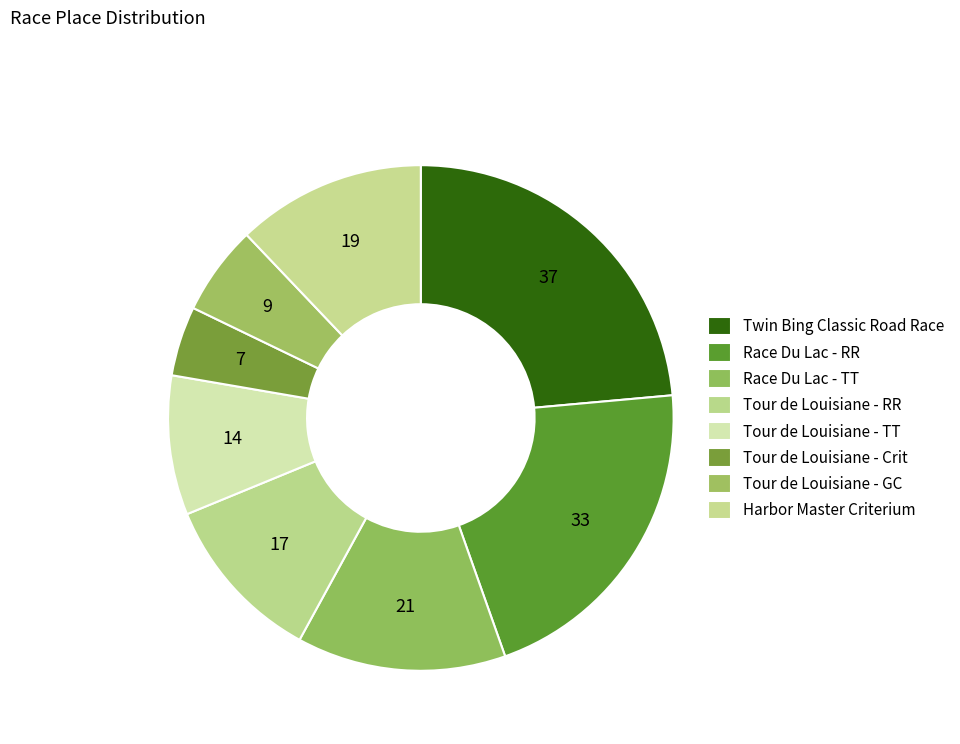

Is the sum of Tour de Louisiane - RR and Tour de Louisiane - GC greater than half?

No